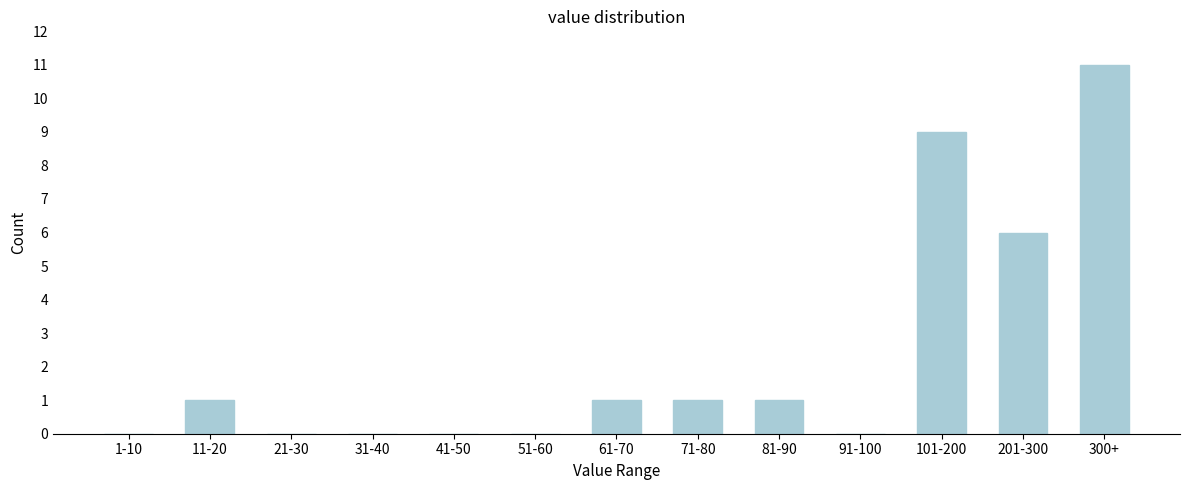

Reading left to right, extract all data points from this chart.

1-10=0	11-20=1	21-30=0	31-40=0	41-50=0	51-60=0	61-70=1	71-80=1	81-90=1	91-100=0	101-200=9	201-300=6	300+=11